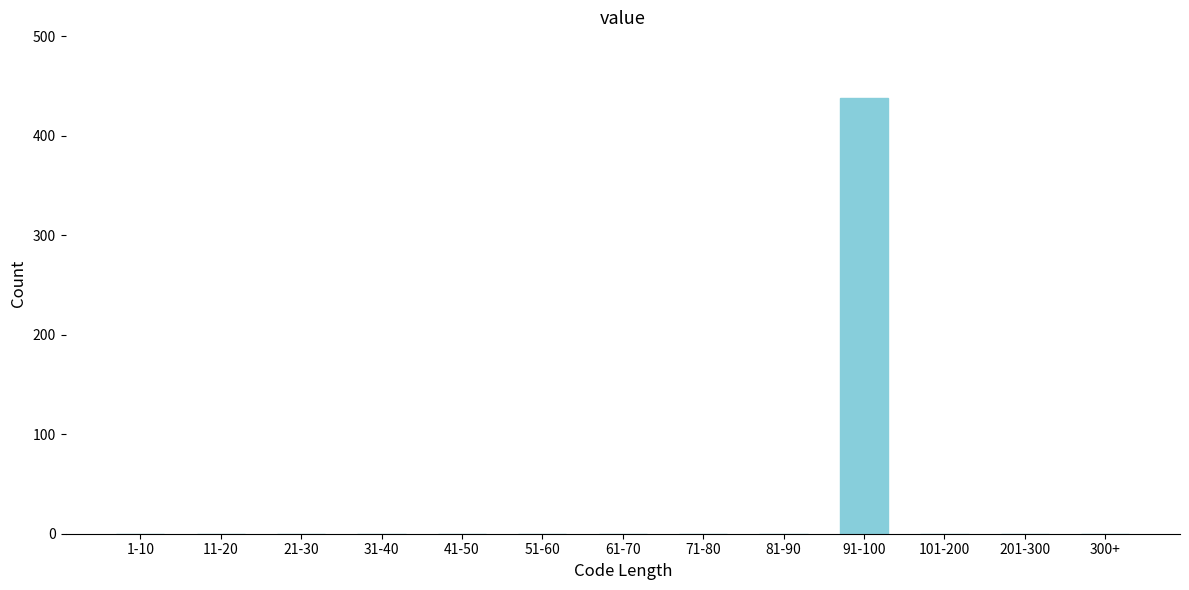

Reading left to right, transcribe all the data shown in this chart.

1-10=0	11-20=0	21-30=0	31-40=0	41-50=0	51-60=0	61-70=0	71-80=0	81-90=0	91-100=438	101-200=0	201-300=0	300+=0